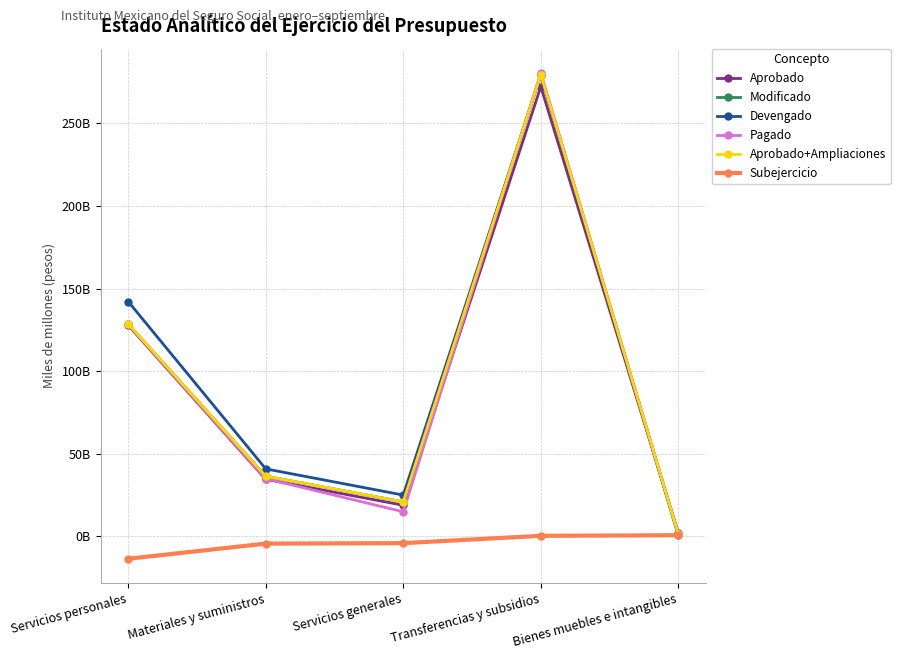

Does the chart display data point markers on the line(s)?

Yes